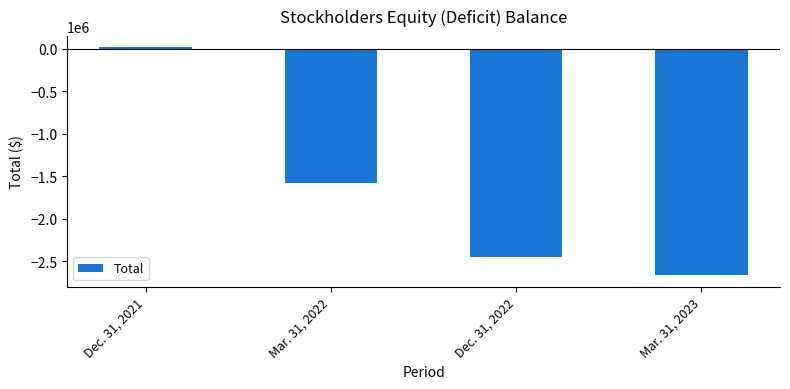

What is the value of the 1st bar from the left?

16220